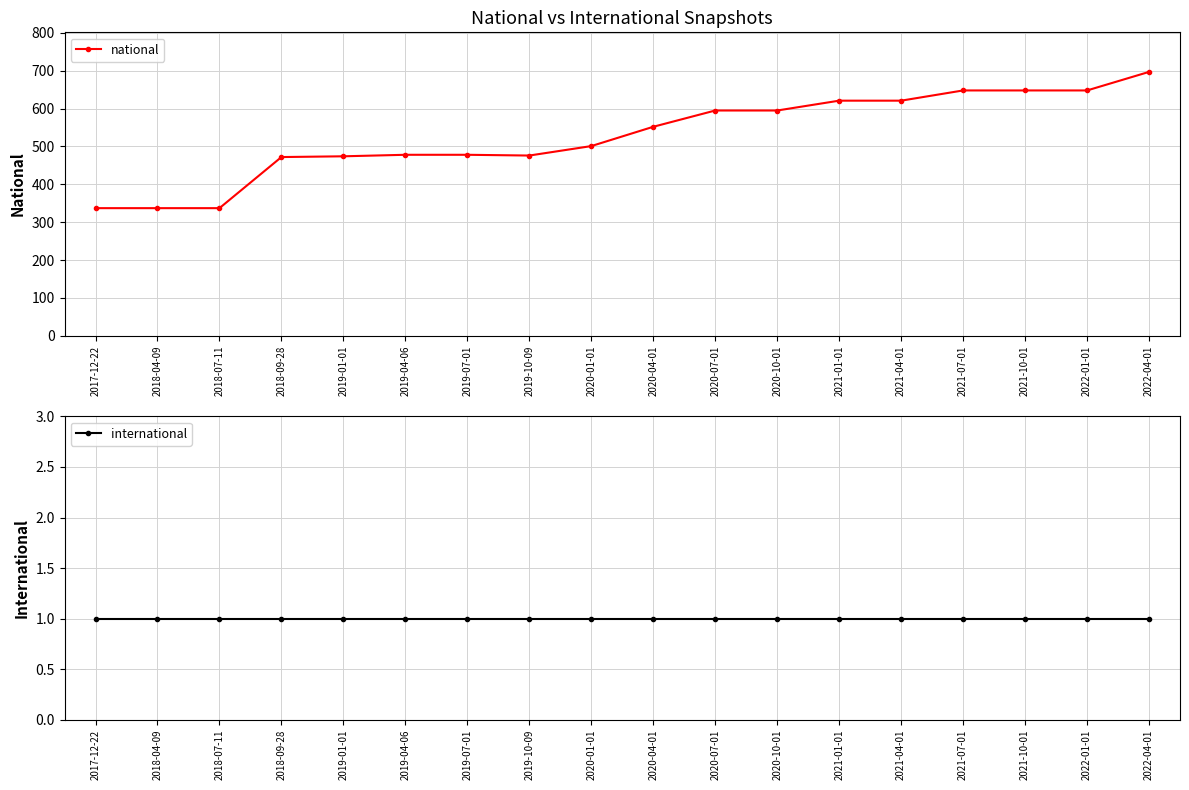

What is the label of the 4th point from the left?

2018-09-28